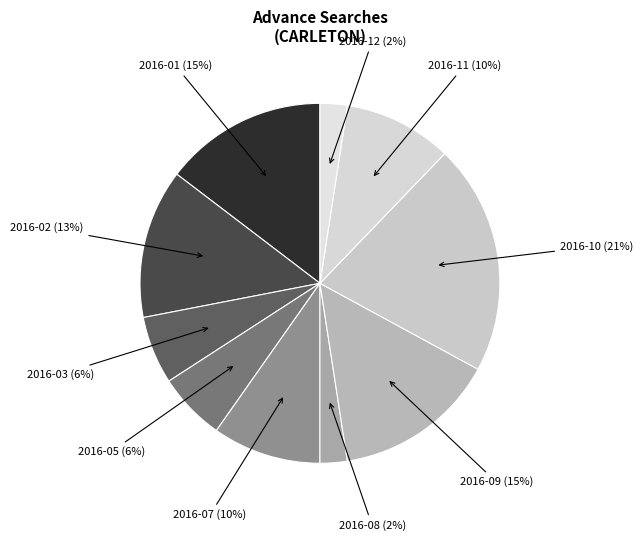

What is the largest slice in the pie chart?

2016-10